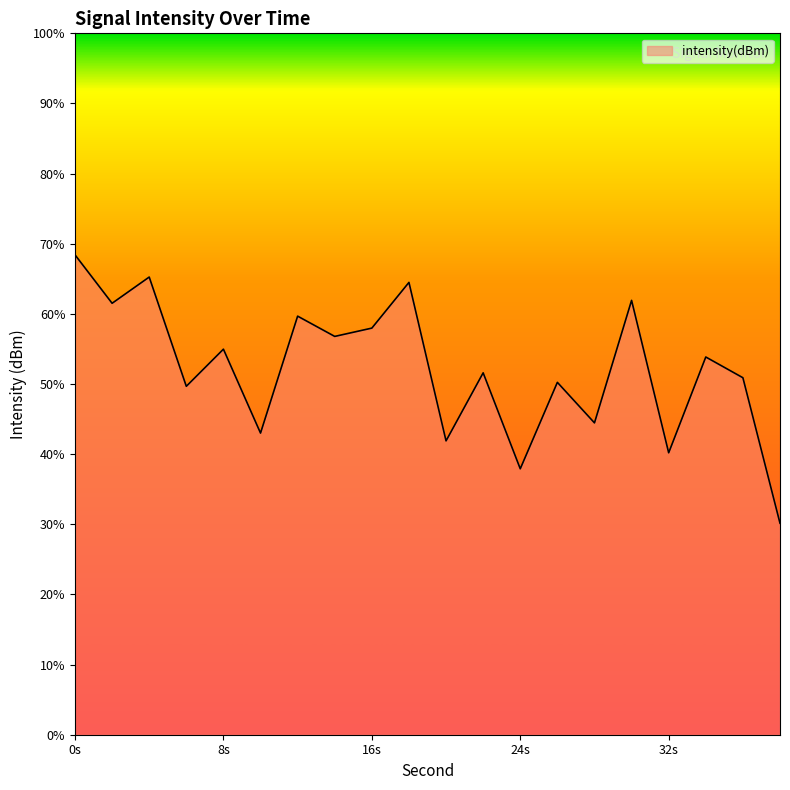

Rank the categories by value from highest to lowest.

0, 4, 18, 30, 2, 12, 16, 14, 8, 34, 22, 36, 26, 6, 28, 10, 20, 32, 24, 38